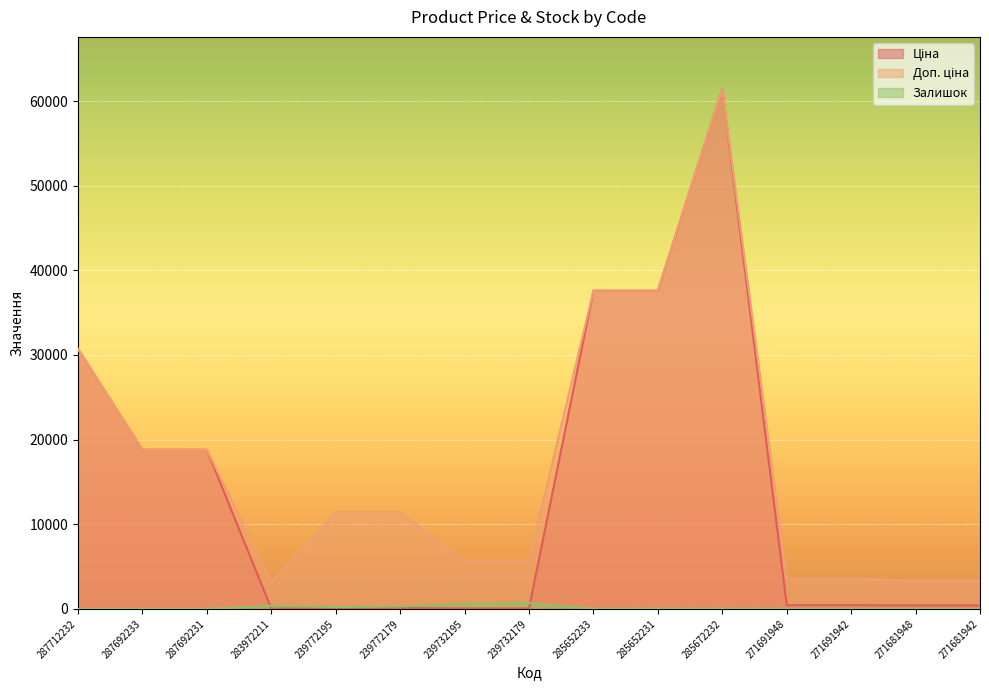

How many categories are shown in the chart?

15